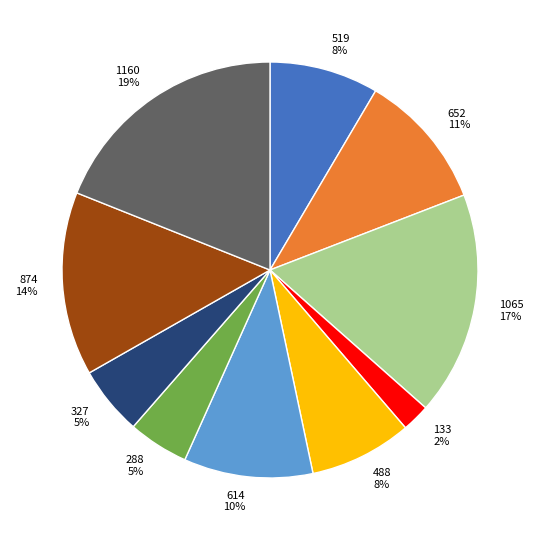

To the nearest percent, what portion does 874 represent?

14%